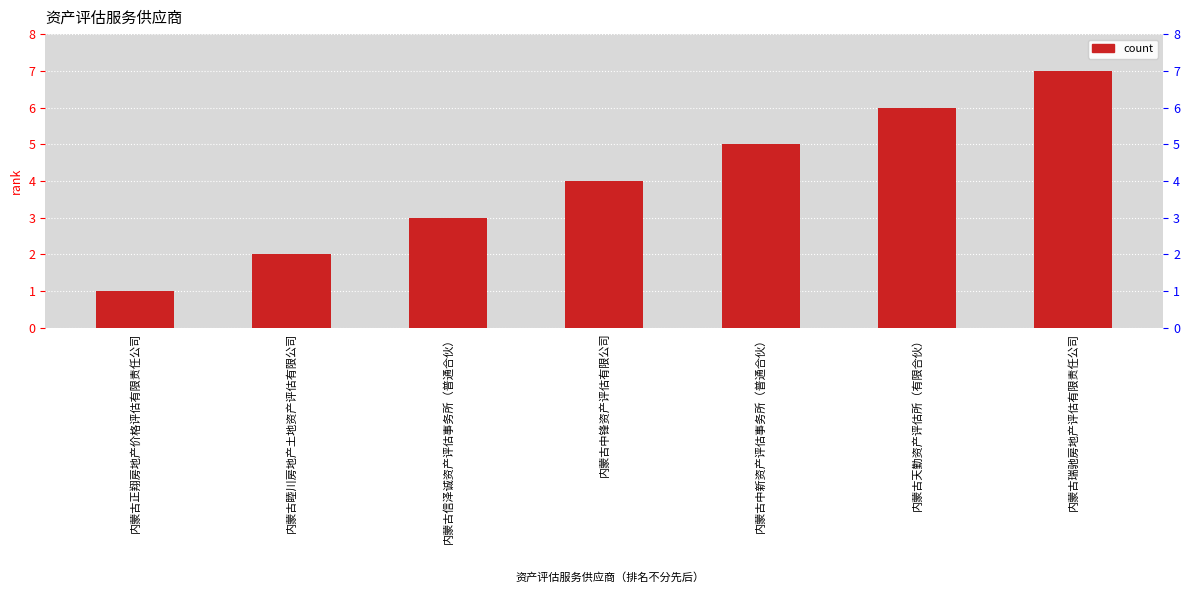

What is the label of the 3rd bar from the right?

内蒙古中新资产评估事务所（普通合伙）